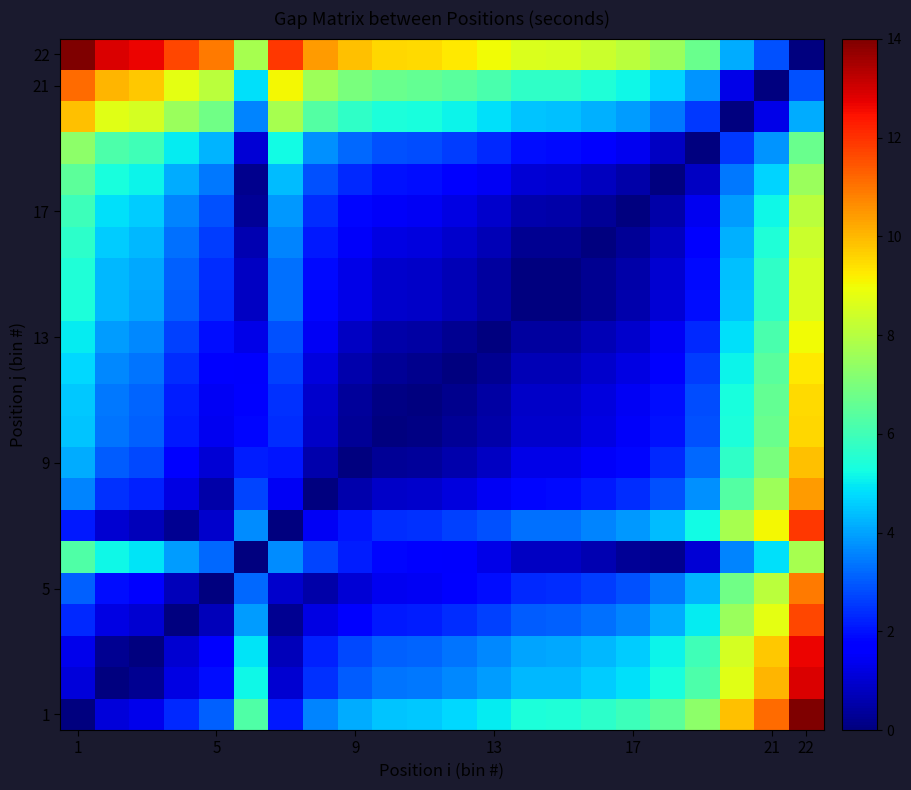

At how many categories does at least one series exceed 1?

22